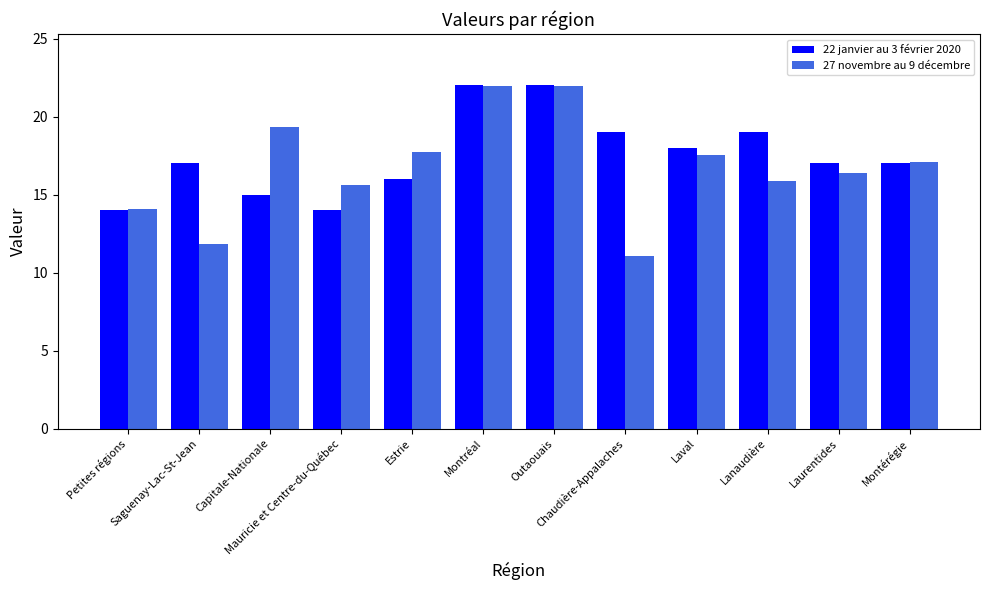

The 22 janvier au 3 février 2020 series shows 17.0 at Laurentides. True or false?

True